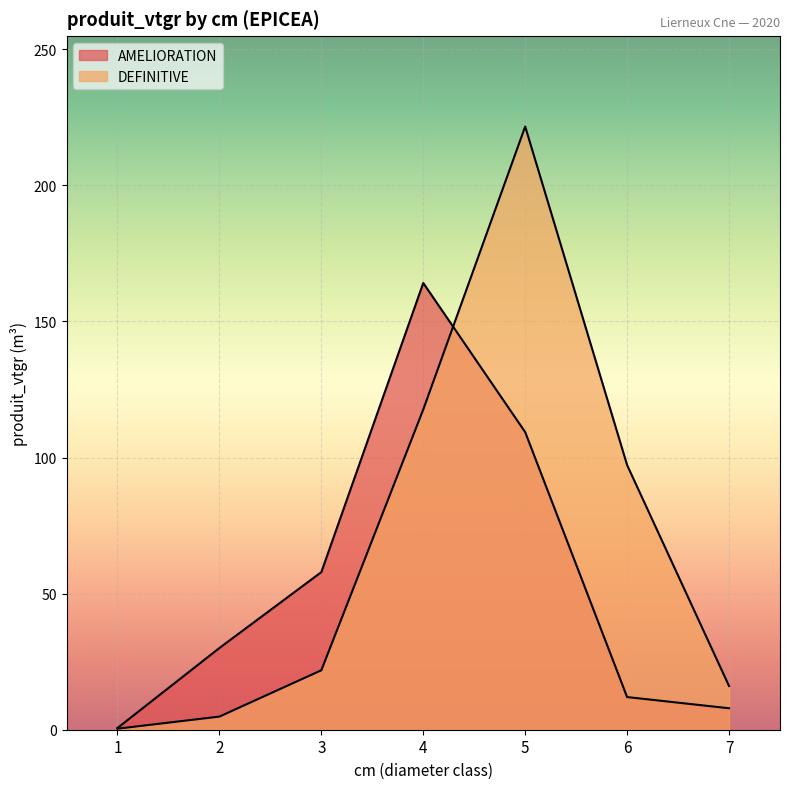

At which category is the sum across all series the highest?

5